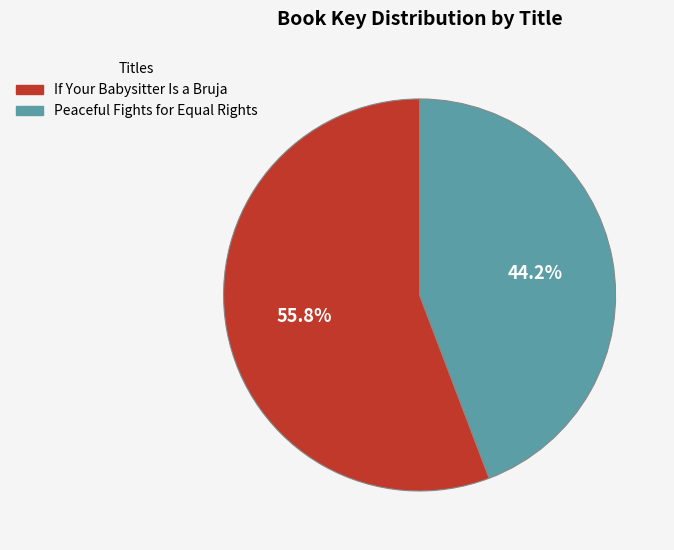

How many slices are in this pie chart?

2